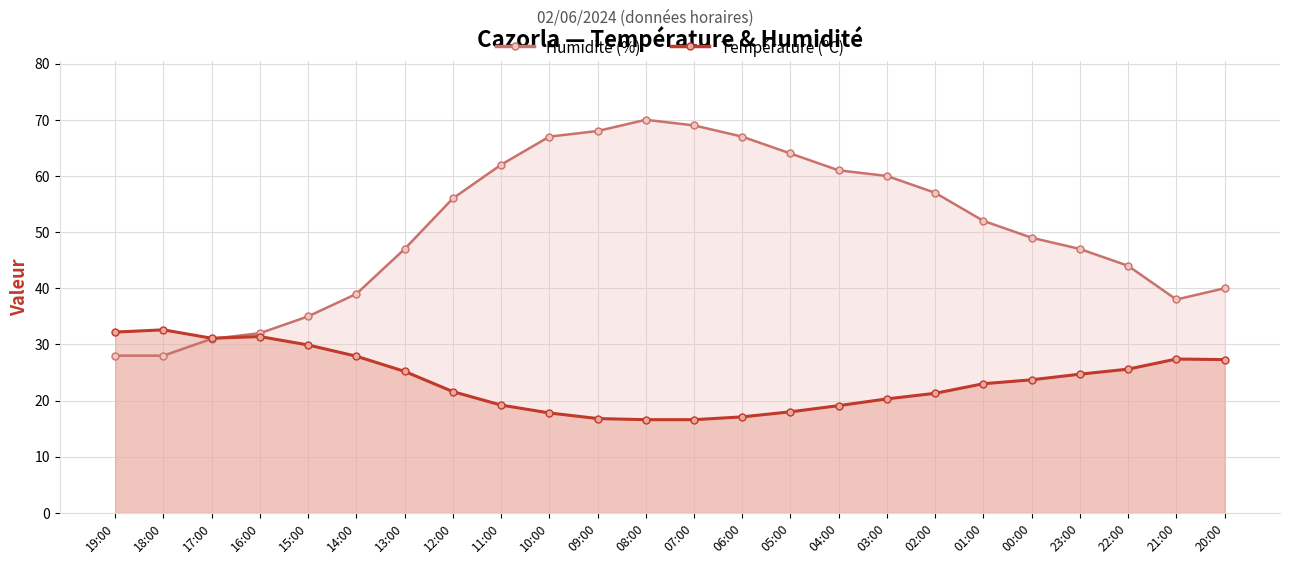

The value of Humidité (%) at 05:00 is 42.4. True or false?

False